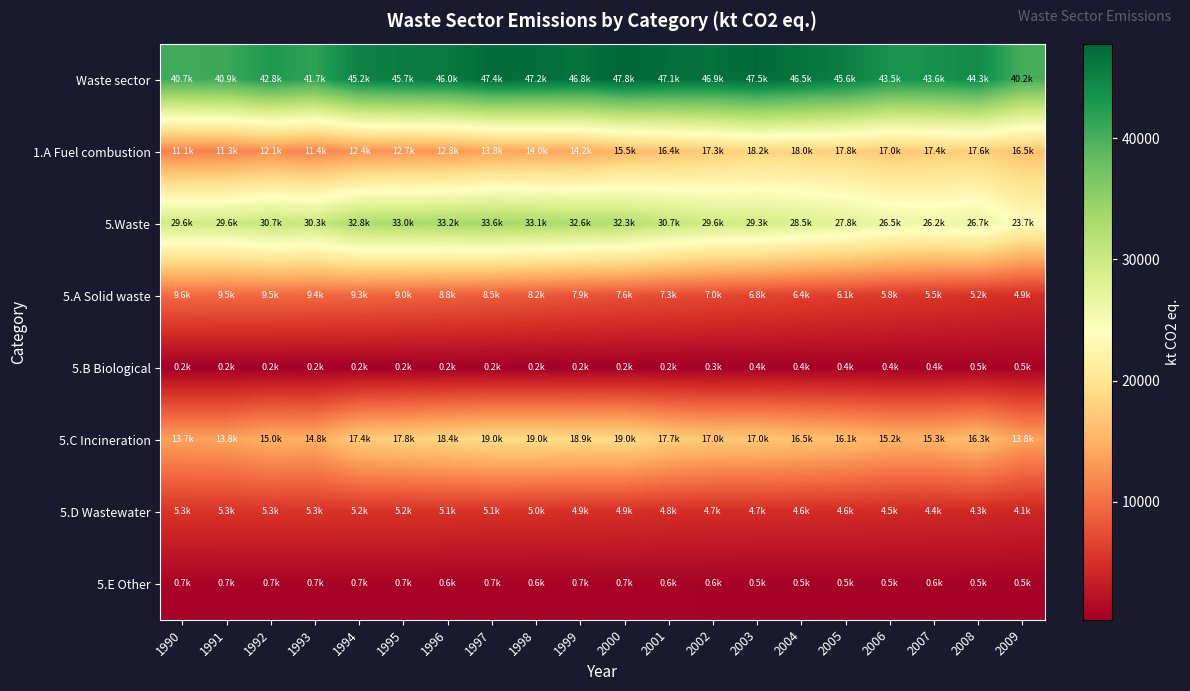

Which label corresponds to the largest value in the chart?

2000